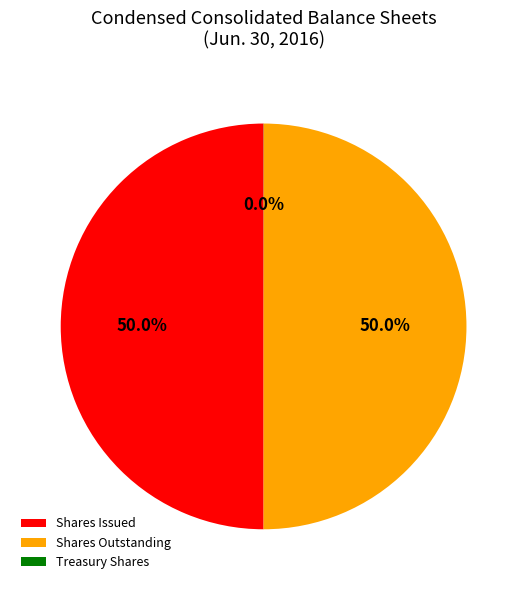

How much of the chart is everything except Shares Issued?

50.0%